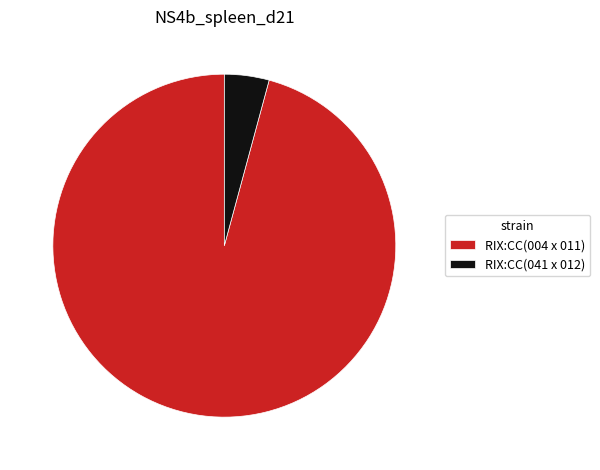

True or false: RIX:CC(041 x 012) accounts for 4% of the total.

True